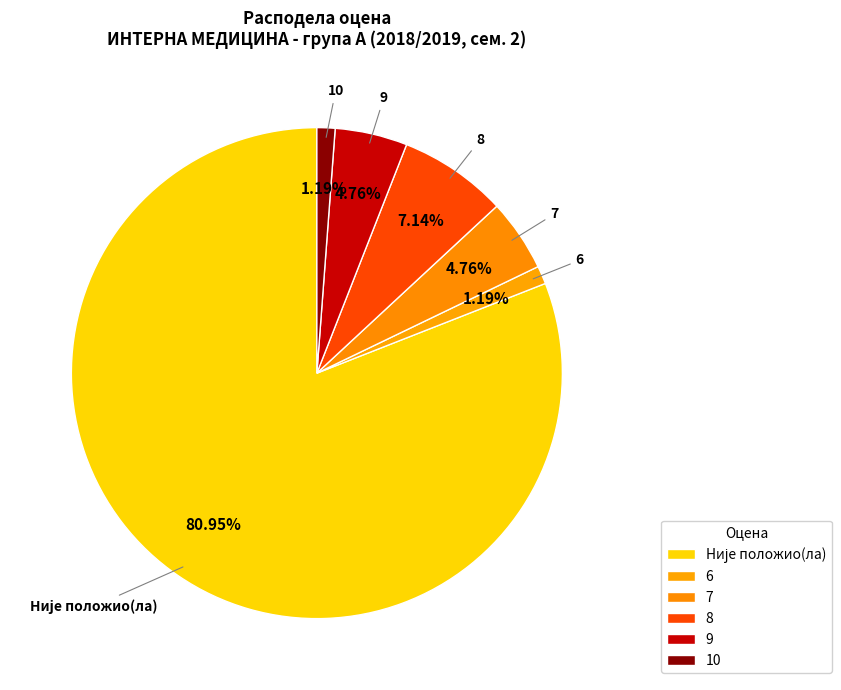

To the nearest percent, what percentage of the pie is 6?

1%